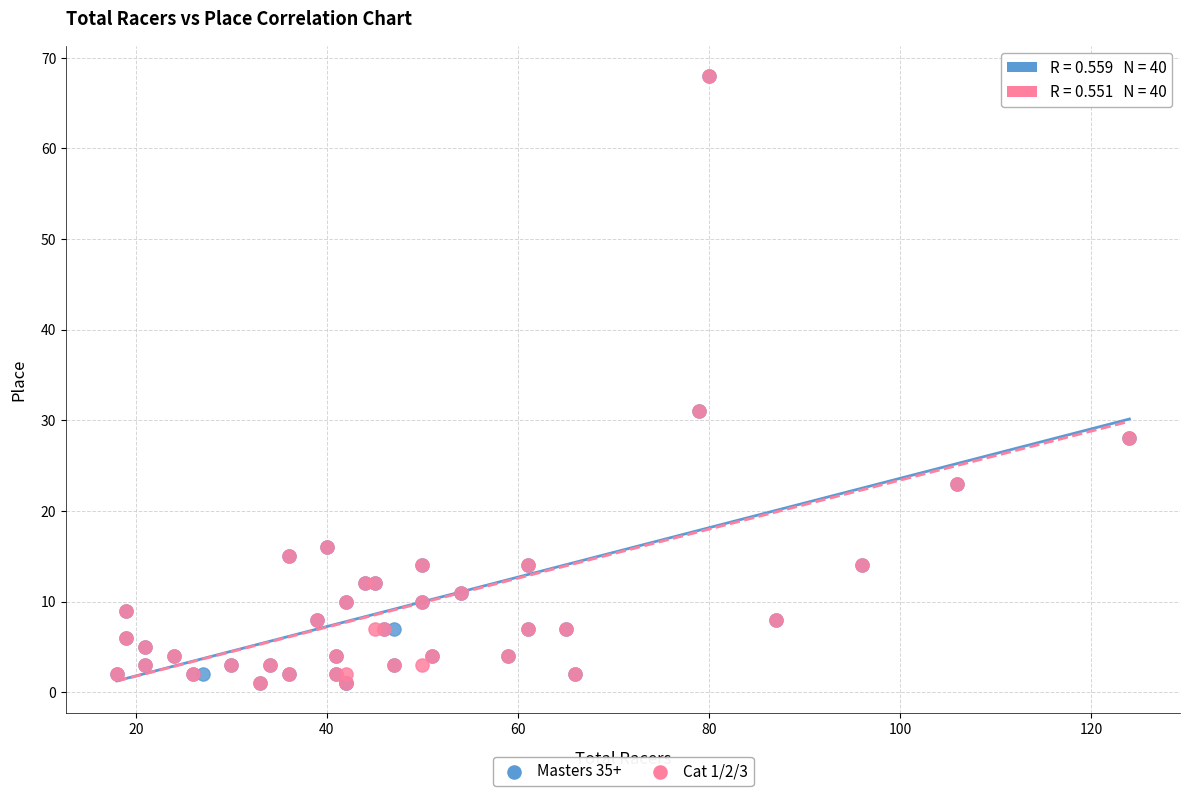

What are all the series names shown in the legend?

Masters 35+, Cat 1/2/3